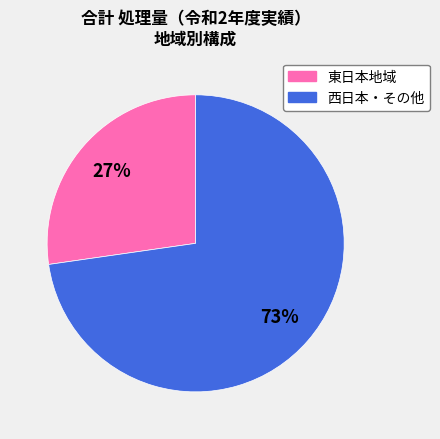

To the nearest percent, what is the average slice percentage?

50%